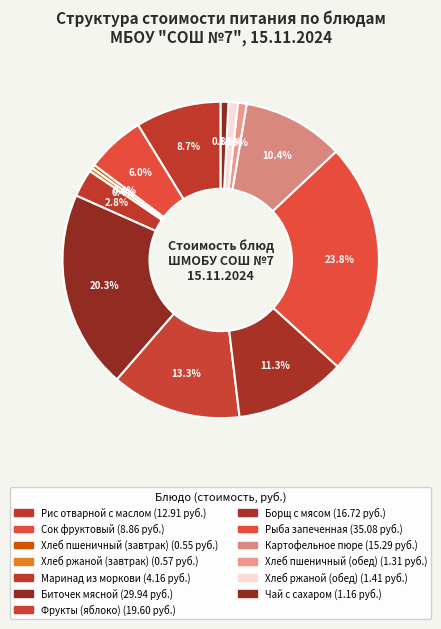

How much of the chart is everything except Чай с сахаром?

99.2%